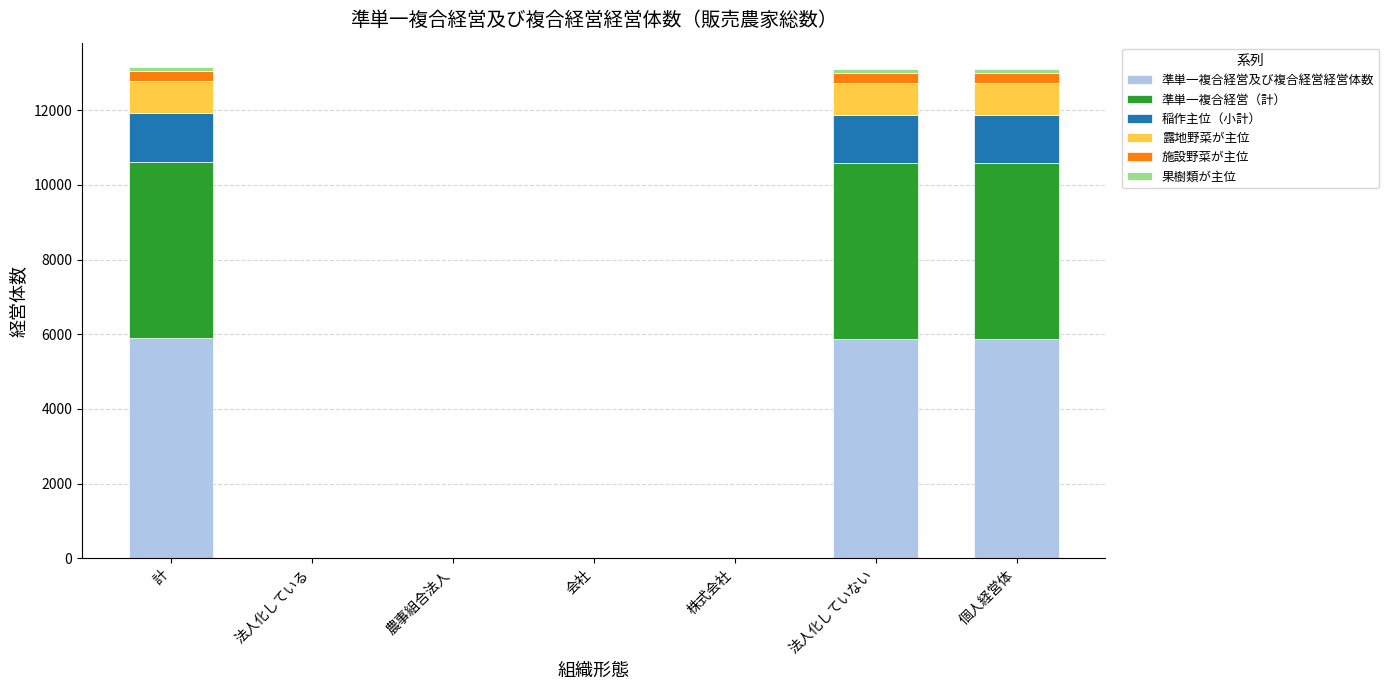

Does the chart contain stacked bars?

Yes